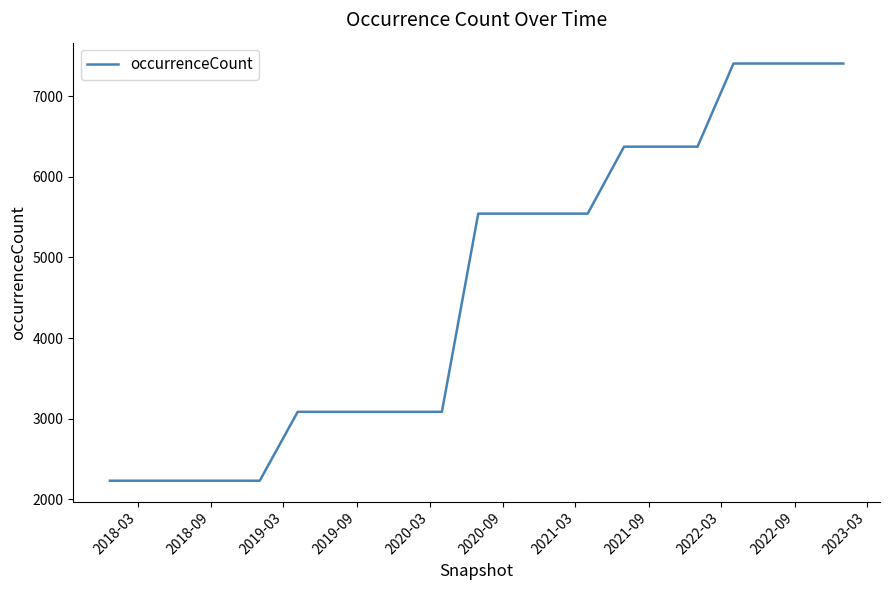

What is the maximum value shown in the chart?

7407